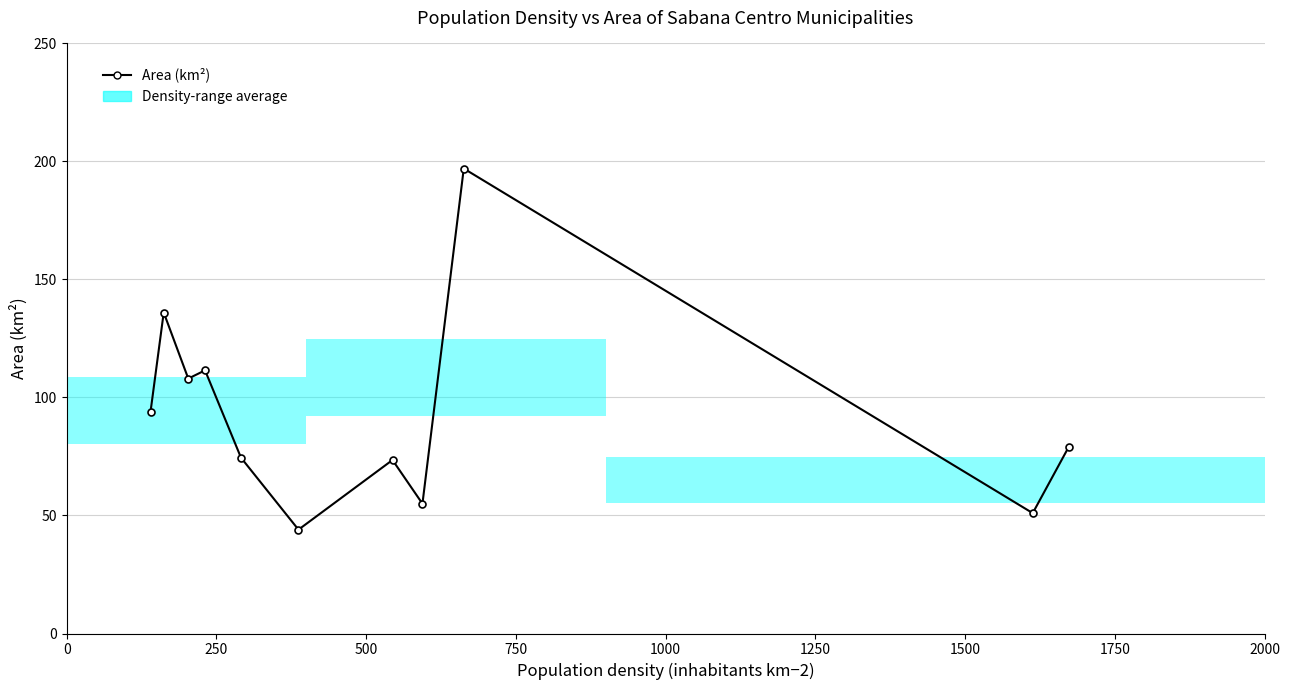

What is the value of the 10th point from the left?

51.0